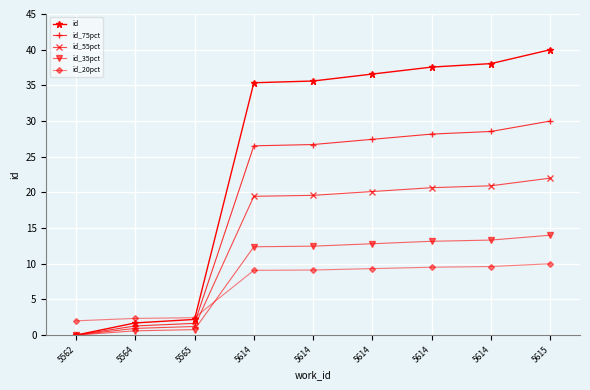

How many distinct data groups are displayed?

5